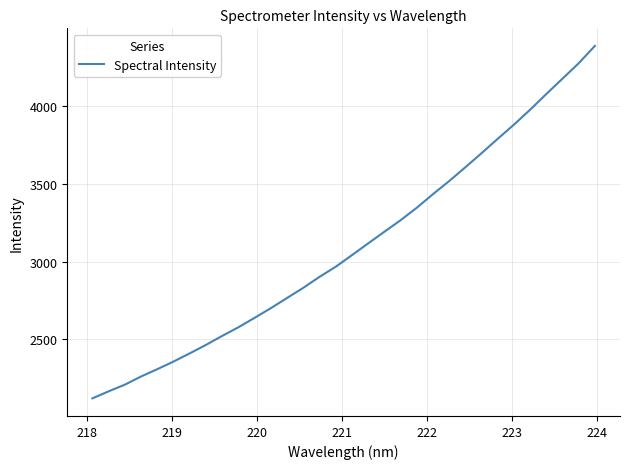

What is the smallest value displayed?

2121.7